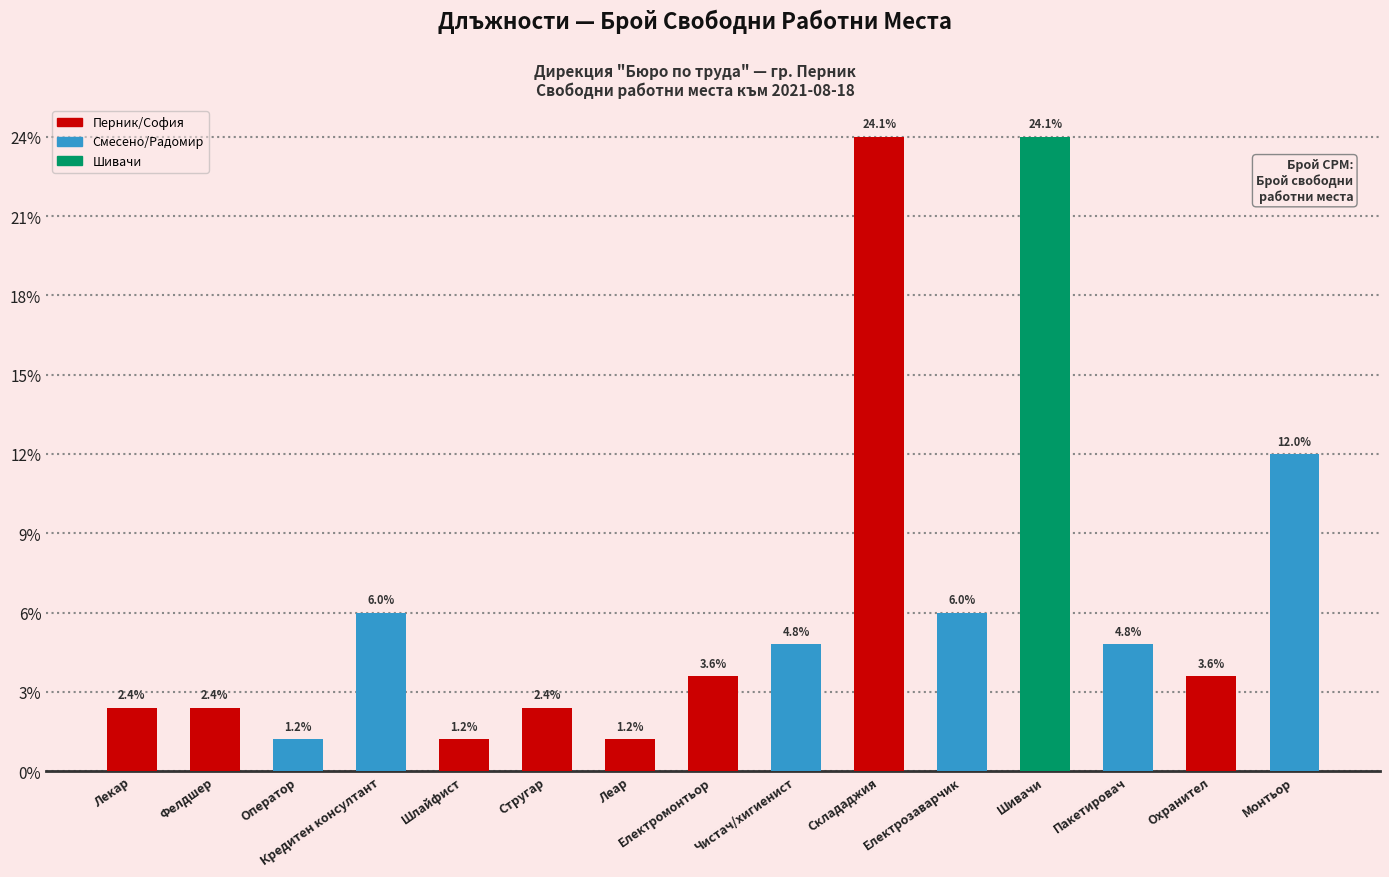

Are the bars horizontal?

No